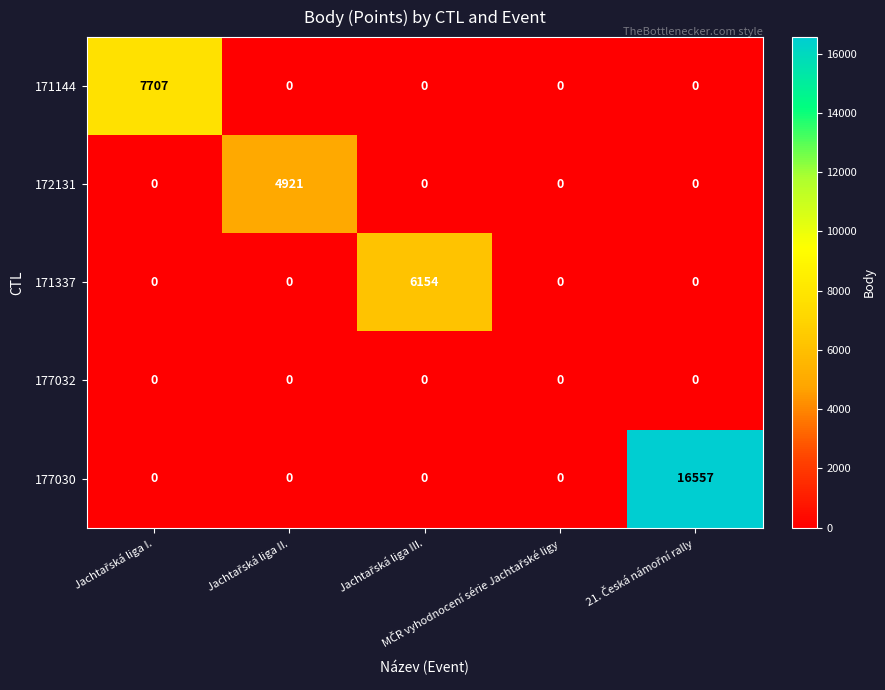

At how many categories does at least one series exceed 163?

4